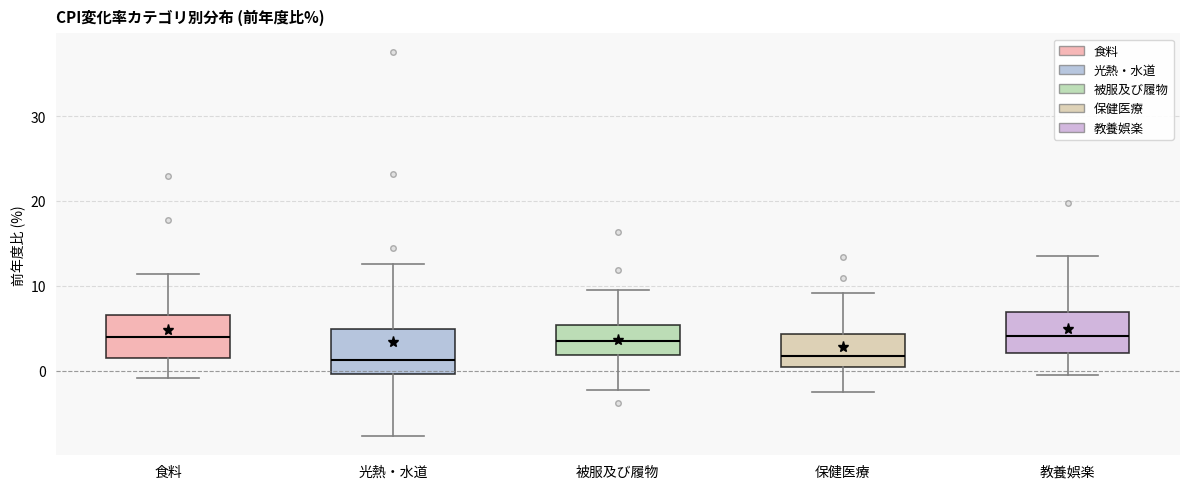

Reading left to right, transcribe this box plot: for each box, give where its median line is, the range the box spans, and where its two whiskers end, as read against the y-axis. The values are not printed on the chart, so give them approximately, as read against the axis.

食料: median 4, box 2 to 7, whiskers -1 to 11
光熱・水道: median 1, box 0 to 5, whiskers -8 to 13
被服及び履物: median 4, box 2 to 5, whiskers -2 to 10
保健医療: median 2, box 0 to 4, whiskers -2 to 9
教養娯楽: median 4, box 2 to 7, whiskers 0 to 14